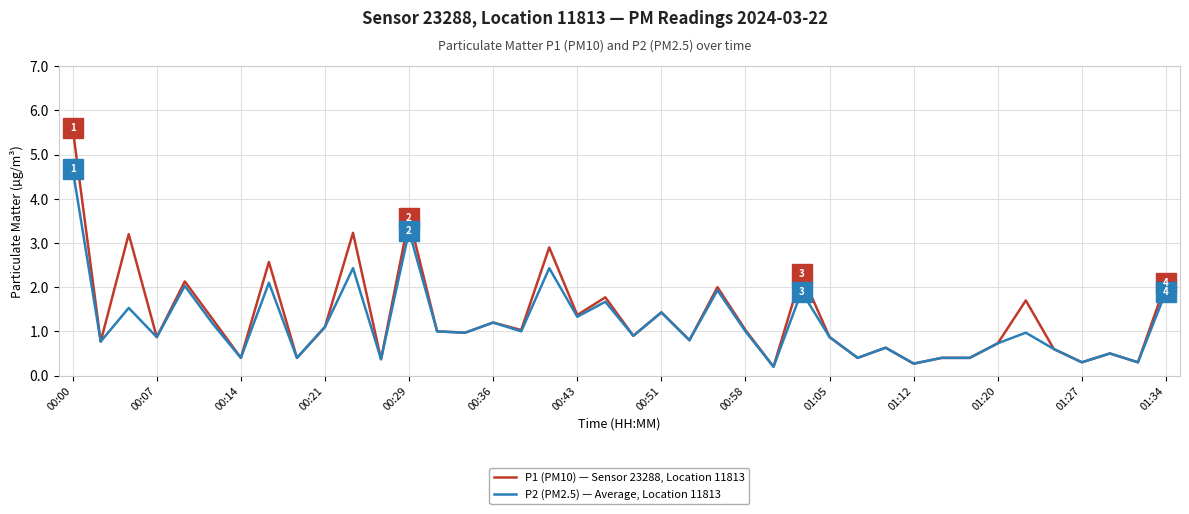

Is this an area chart (filled region under the line)?

No